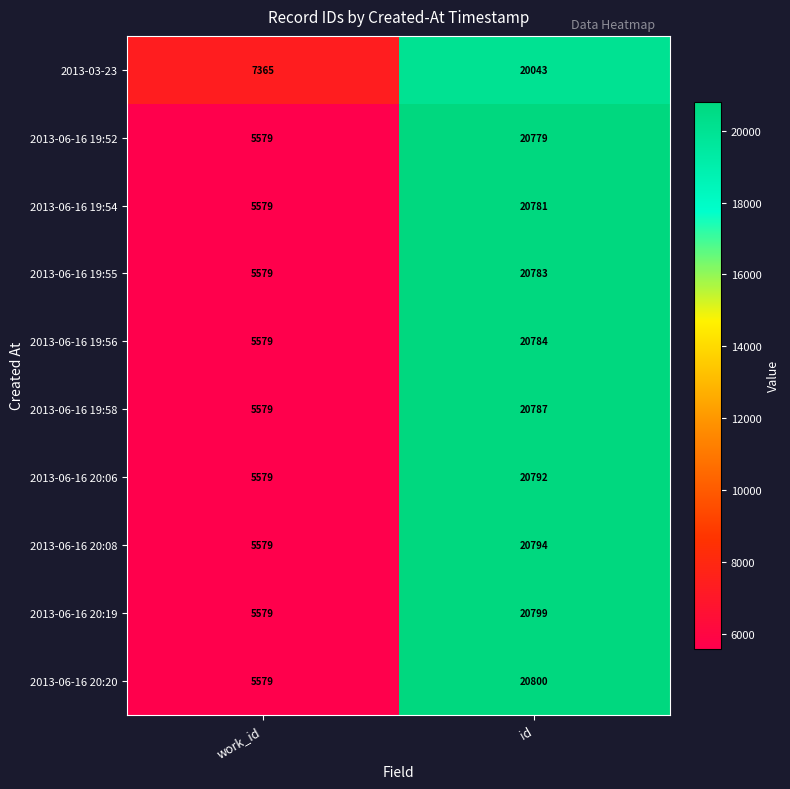

Between work_id and id, which series saw the biggest shift?

2013-06-16 20:20